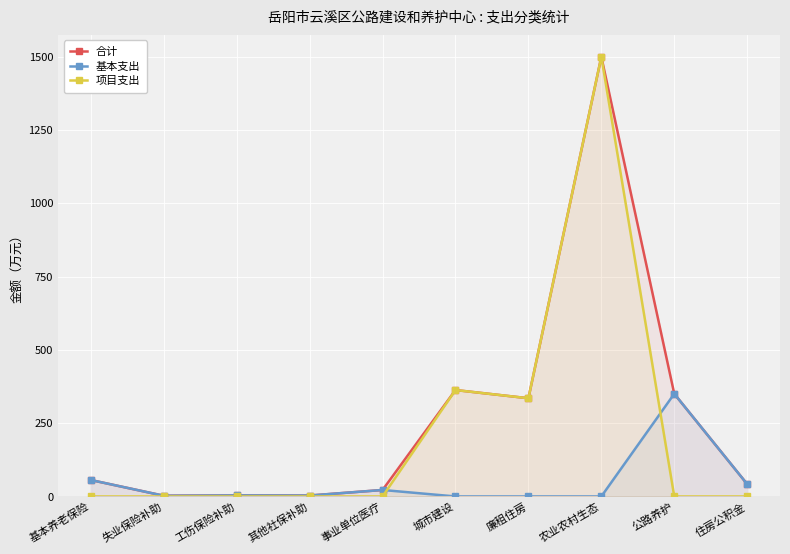

List the labels in order of 合计 value, smallest first.

失业保险补助, 其他社保补助, 工伤保险补助, 事业单位医疗, 住房公积金, 基本养老保险, 廉租住房, 公路养护, 城市建设, 农业农村生态